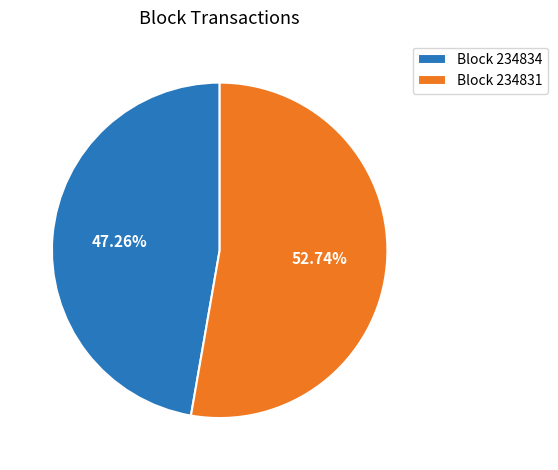

Count the number of slices in the pie.

2